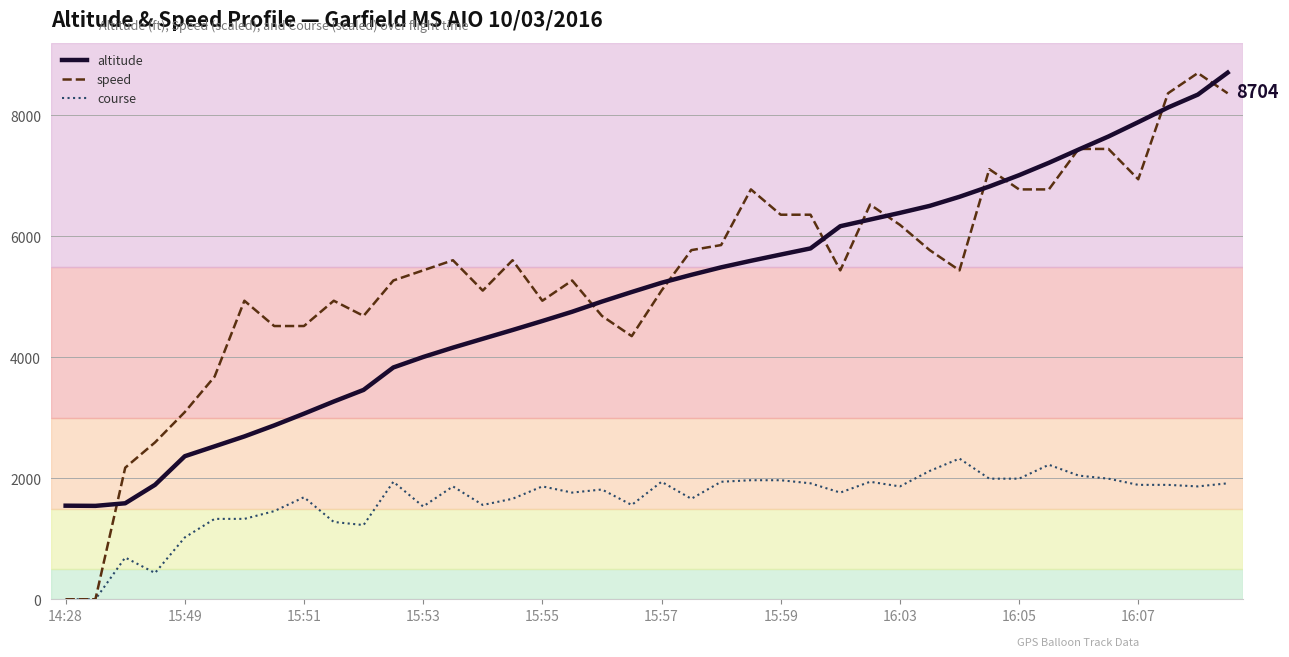

What is the maximum value for speed?

8698.2